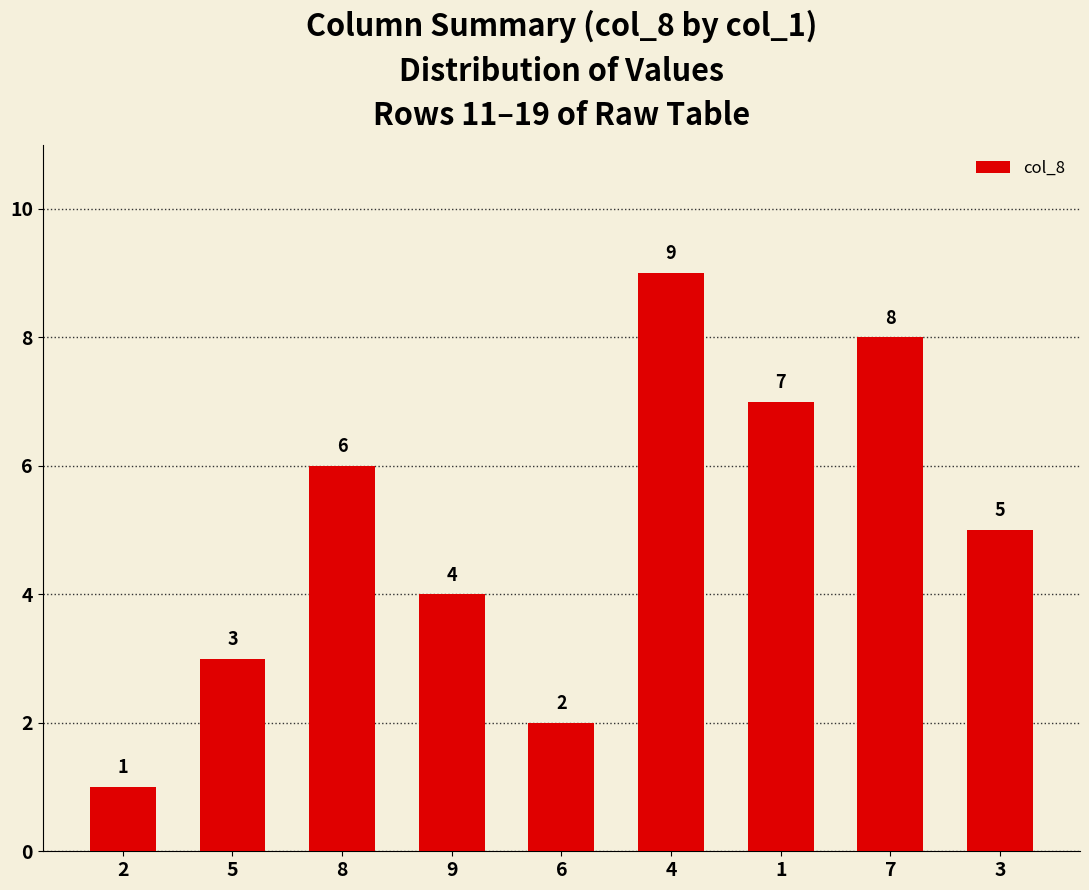

What is the difference between the second highest and minimum values?

7